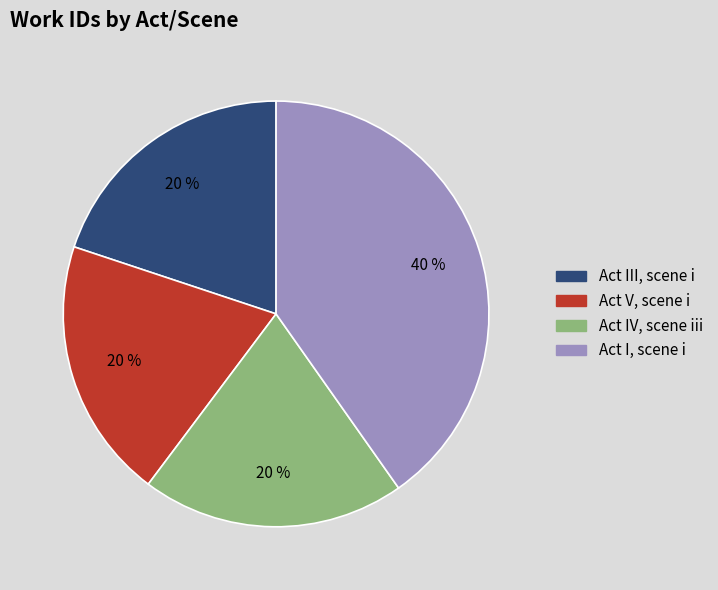

Combined, do Act III, scene i and Act I, scene i account for over 50%?

Yes